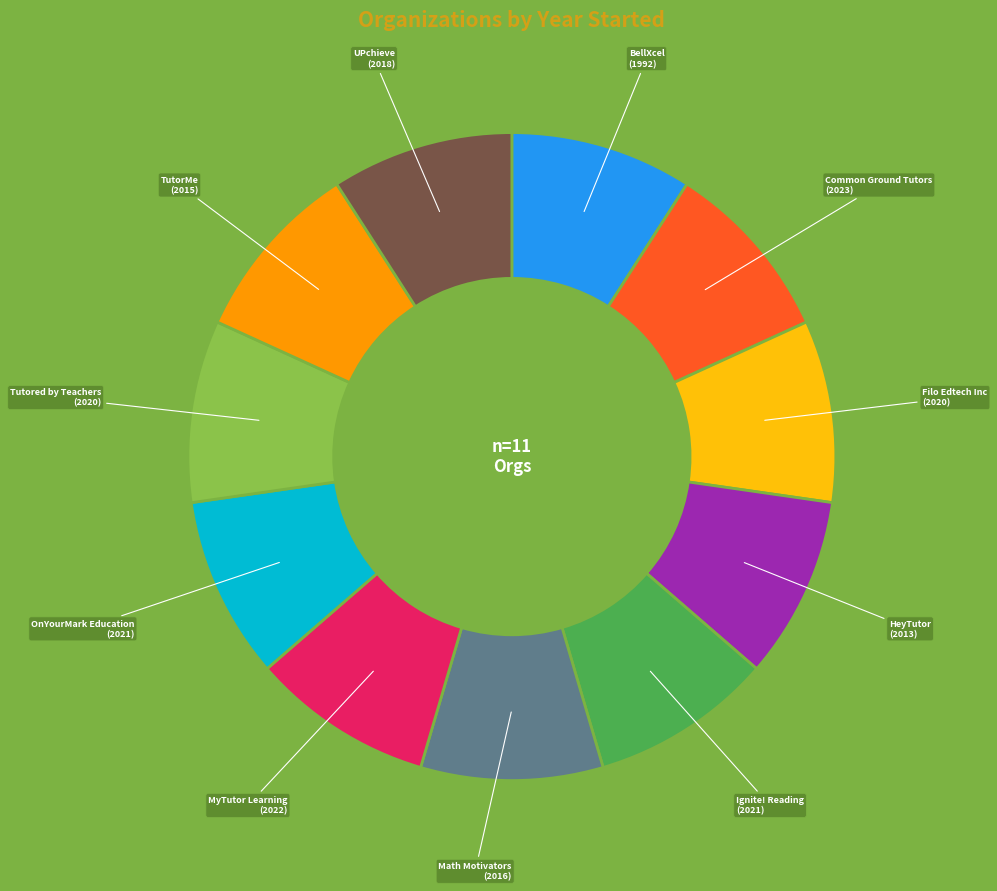

Does any single category account for the majority?

No